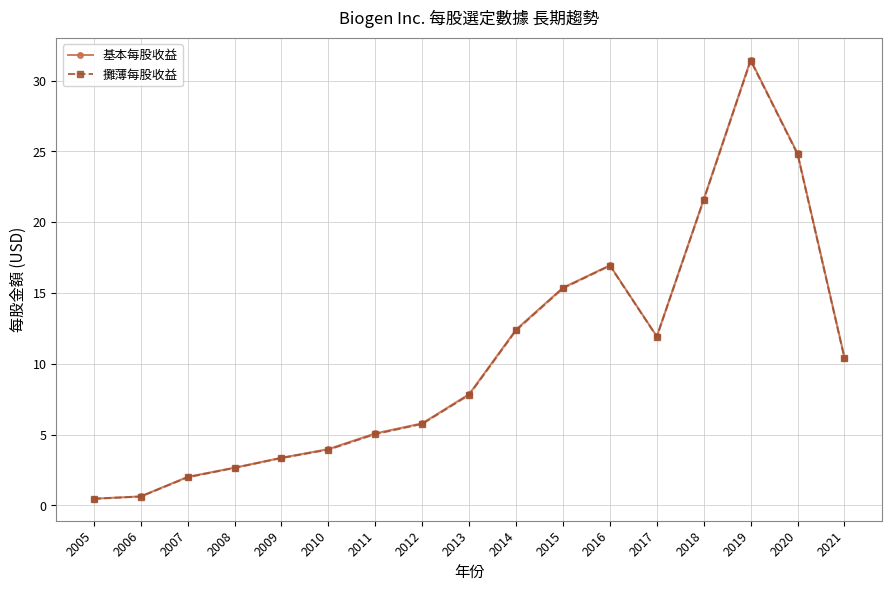

What are all the series names shown in the legend?

基本每股收益, 攤薄每股收益